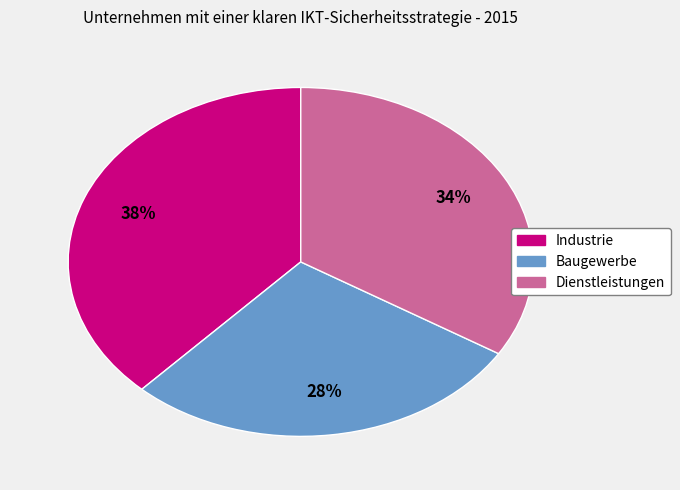

To the nearest percent, what portion does Baugewerbe represent?

28%